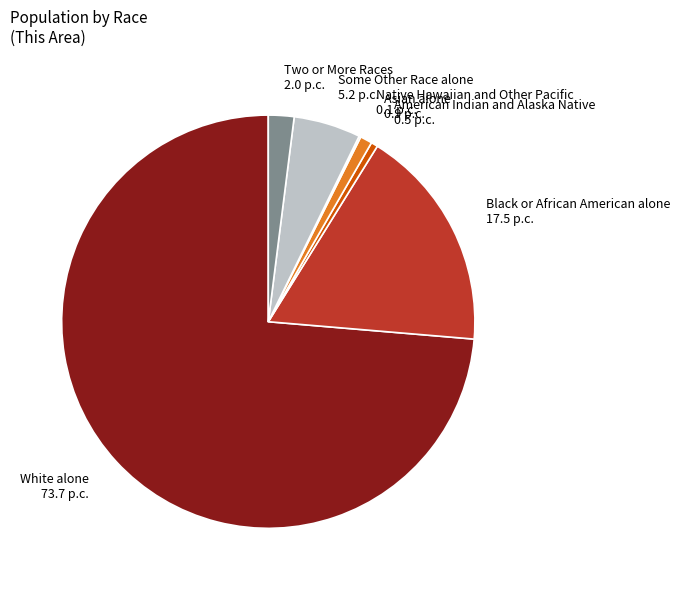

Is there any slice that represents more than half of the pie?

Yes